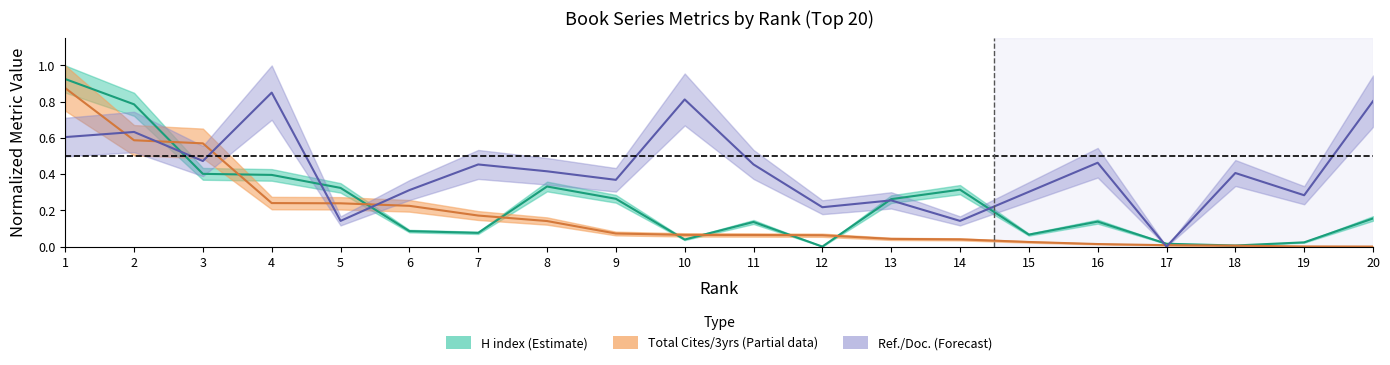

What is the difference between the highest and lowest values at 1?

0.3